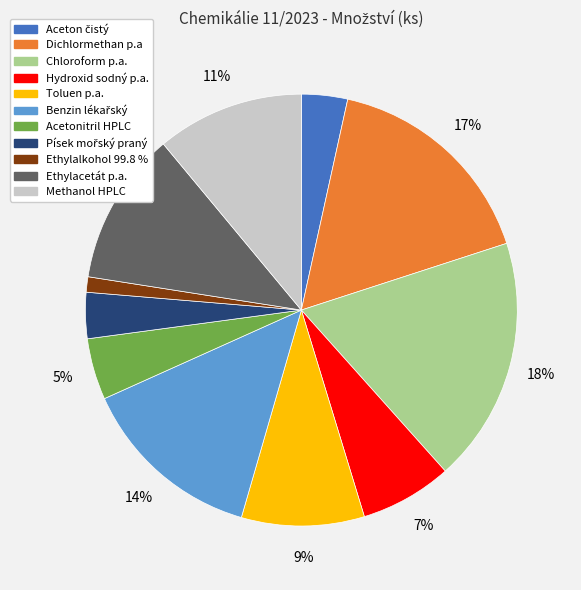

What is the ratio of the value at Acetonitril HPLC to the value at Dichlormethan p.a?

0.3